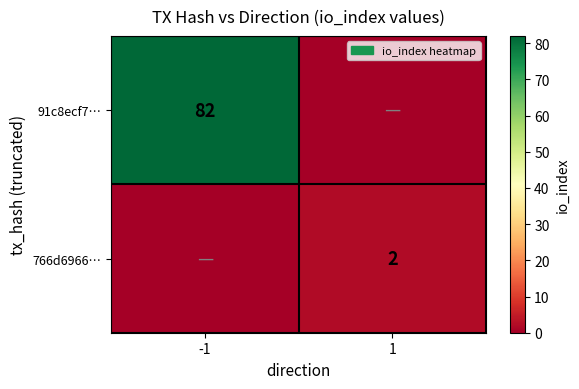

What is the difference between the highest and lowest values at 1?

2